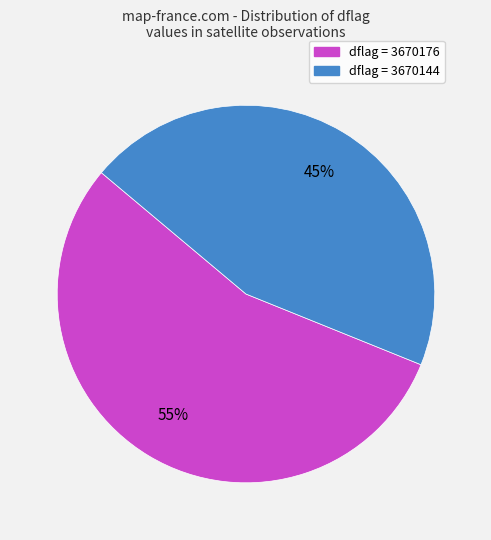

Is there a majority slice in this chart?

Yes